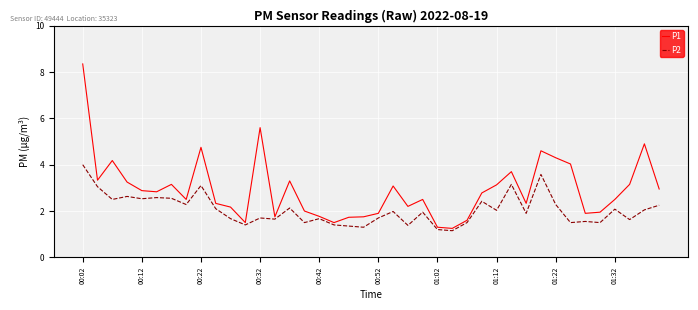

Rank the series by their maximum value, from highest to lowest.

P1, P2